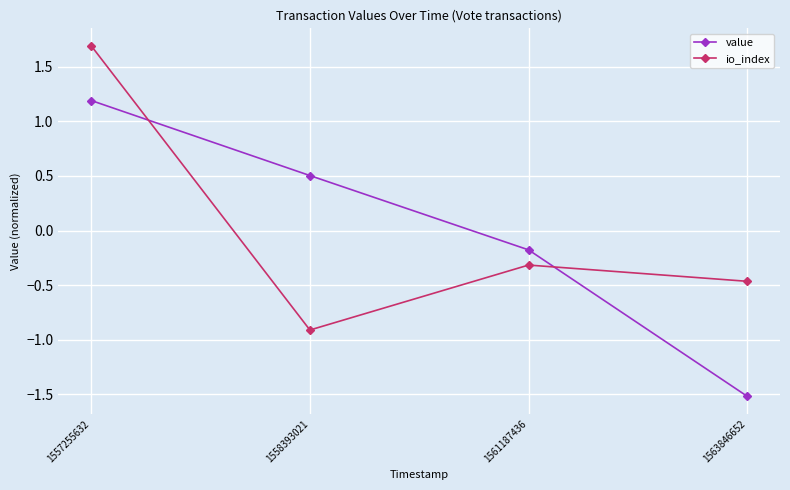

What is the lowest value of the io_index series?

-0.9